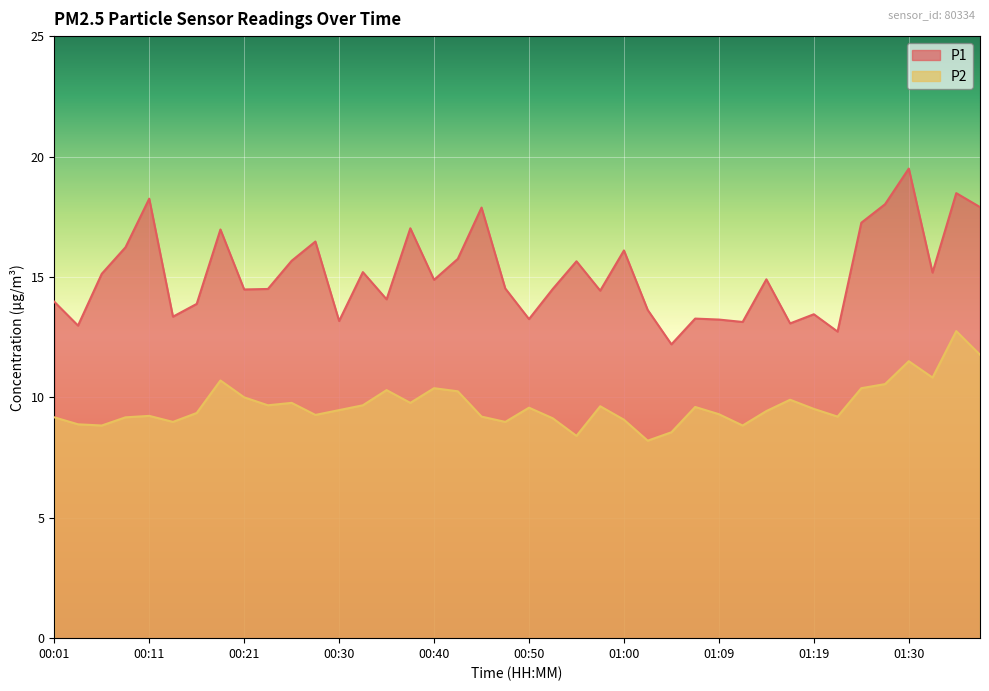

Count the number of data series in this chart.

2